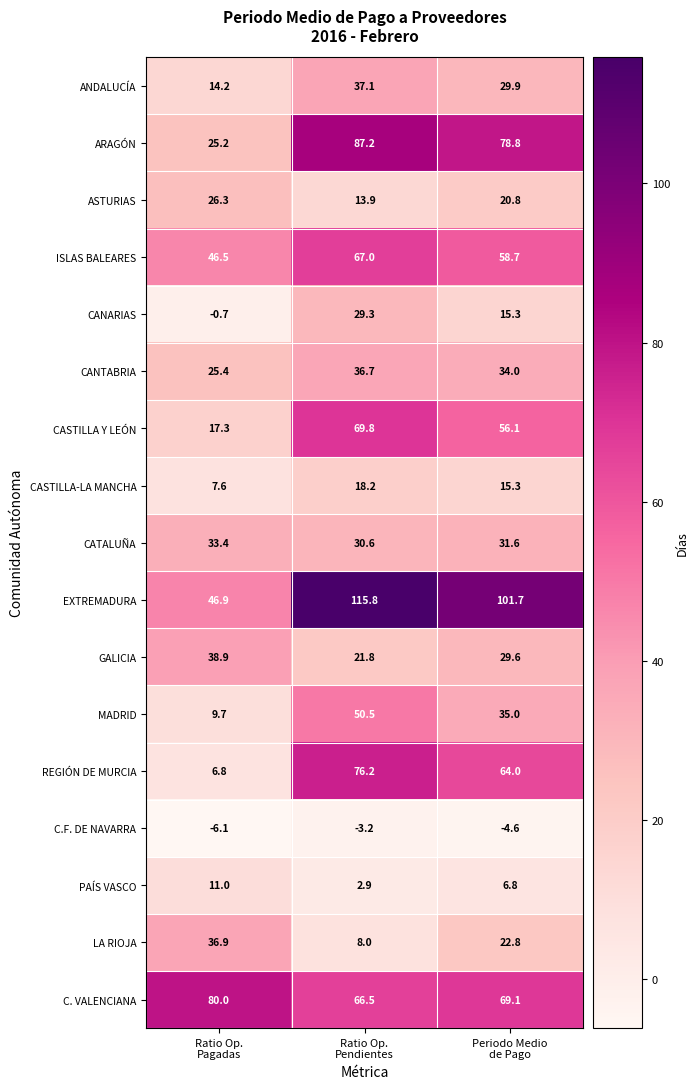

What is the maximum value shown in the chart?

115.8